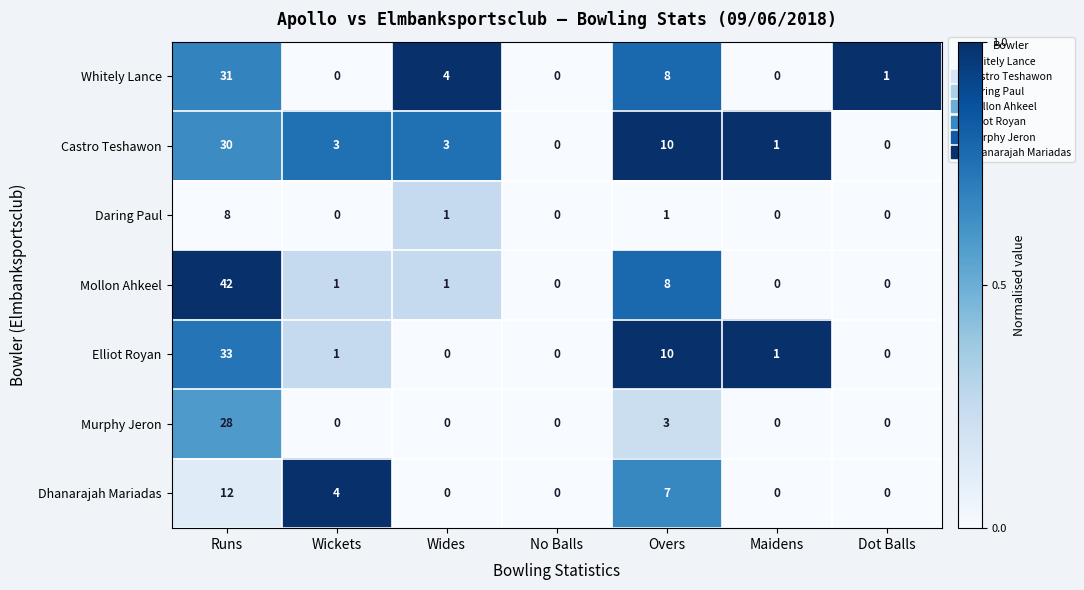

How many values in the Mollon Ahkeel series are below 1?

3